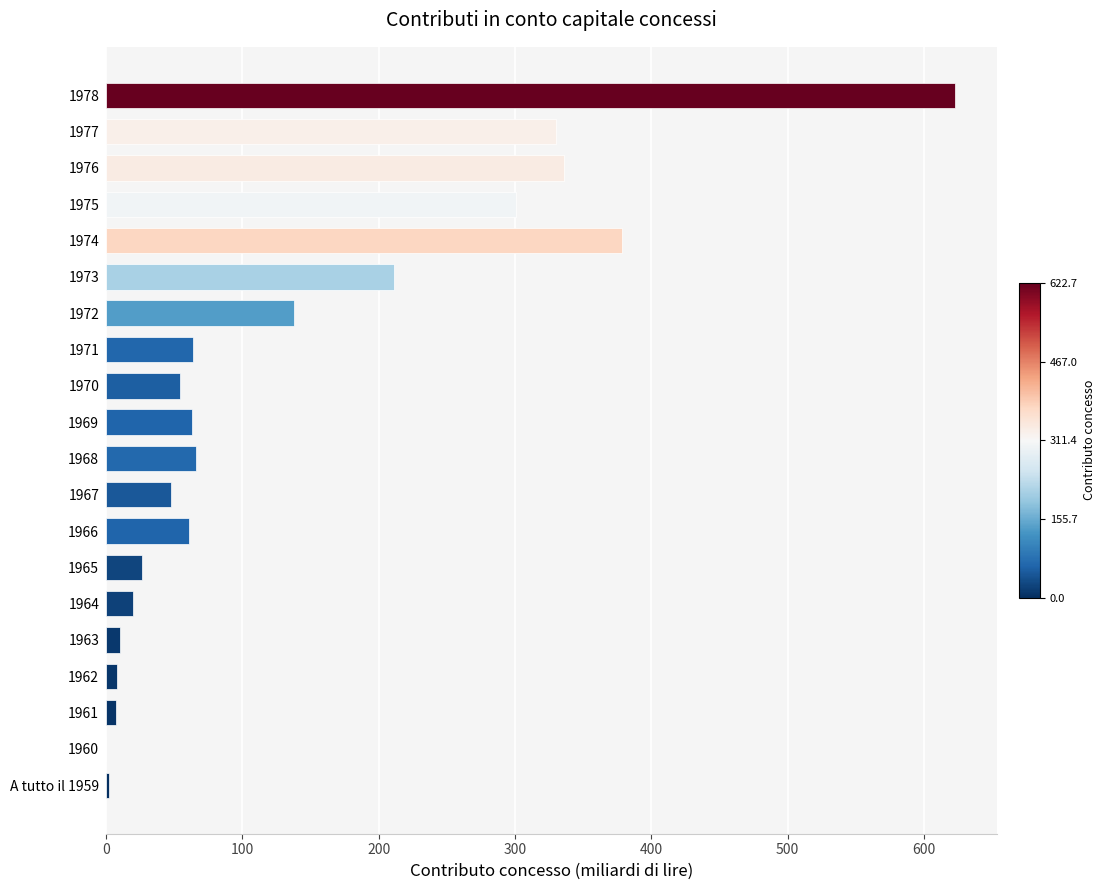

What is the sum of all values?

2746.4